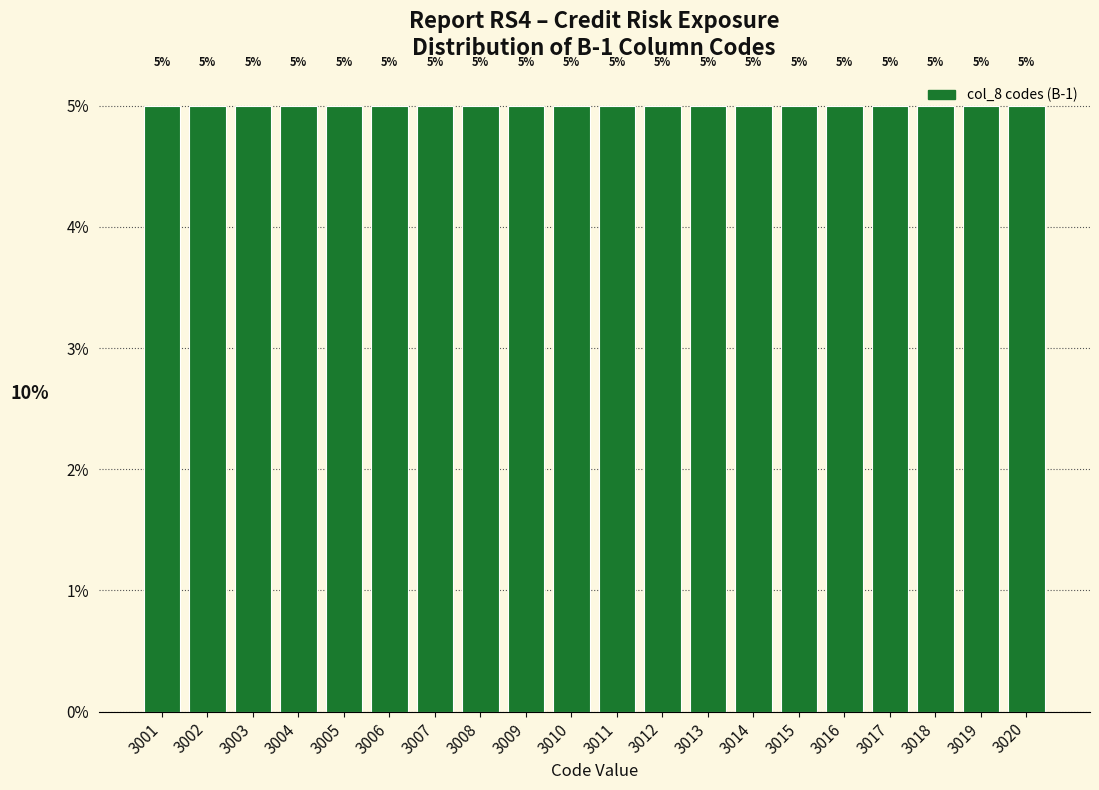

What is the height of the bar covering 3017.5 to 3018.5 on the x-axis?

5